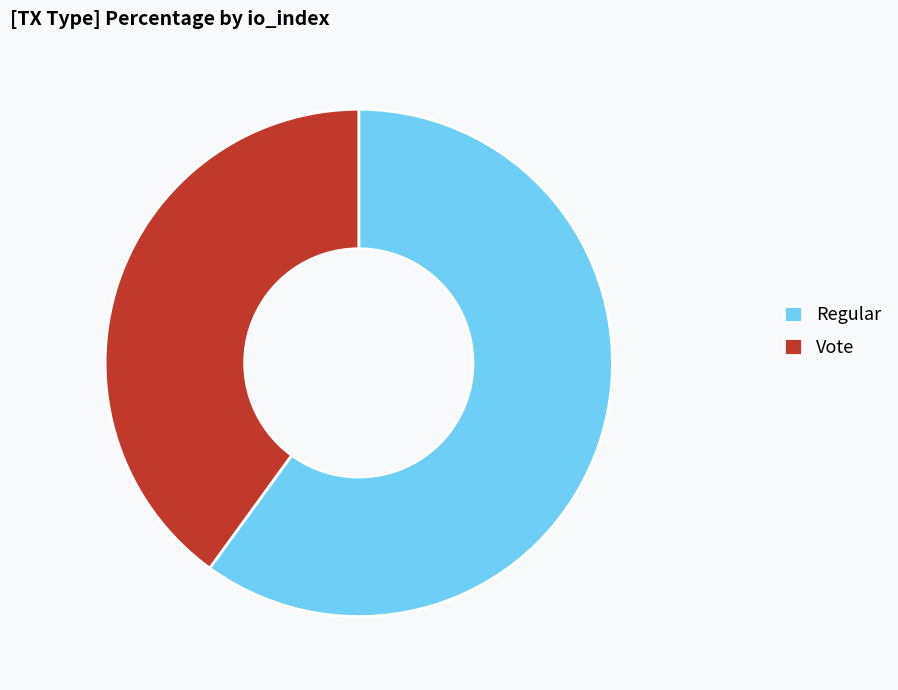

Does any single category account for the majority?

Yes